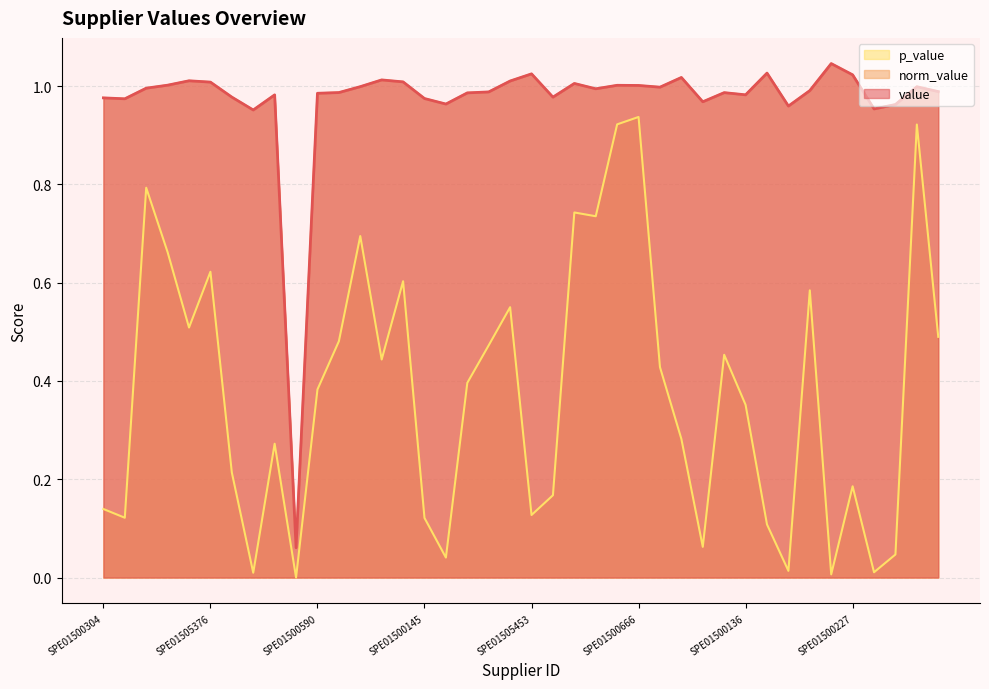

Which series has the largest total across all categories?

value